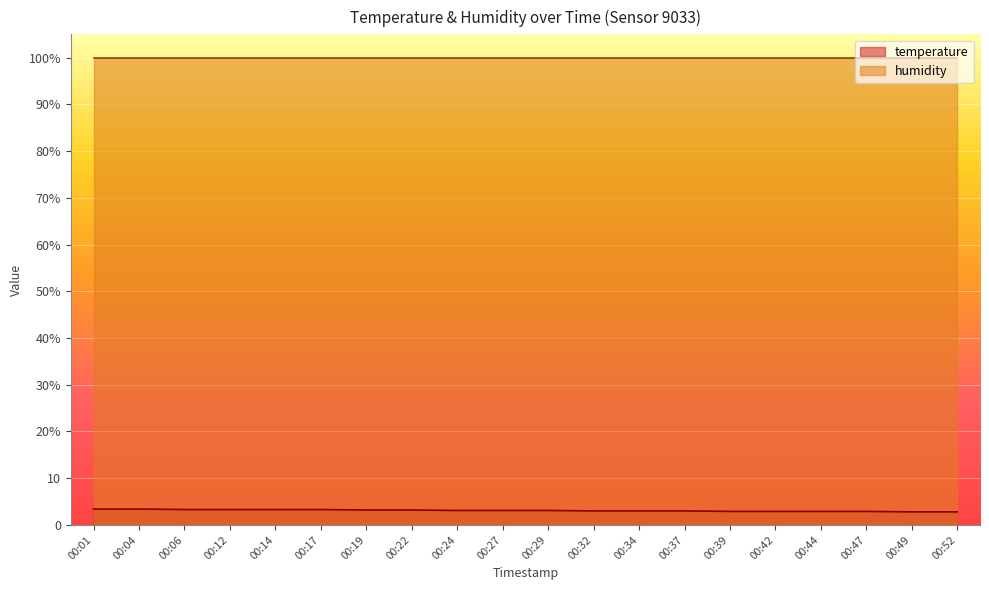

True or false: the data shows 4.3 at 00:44.

False